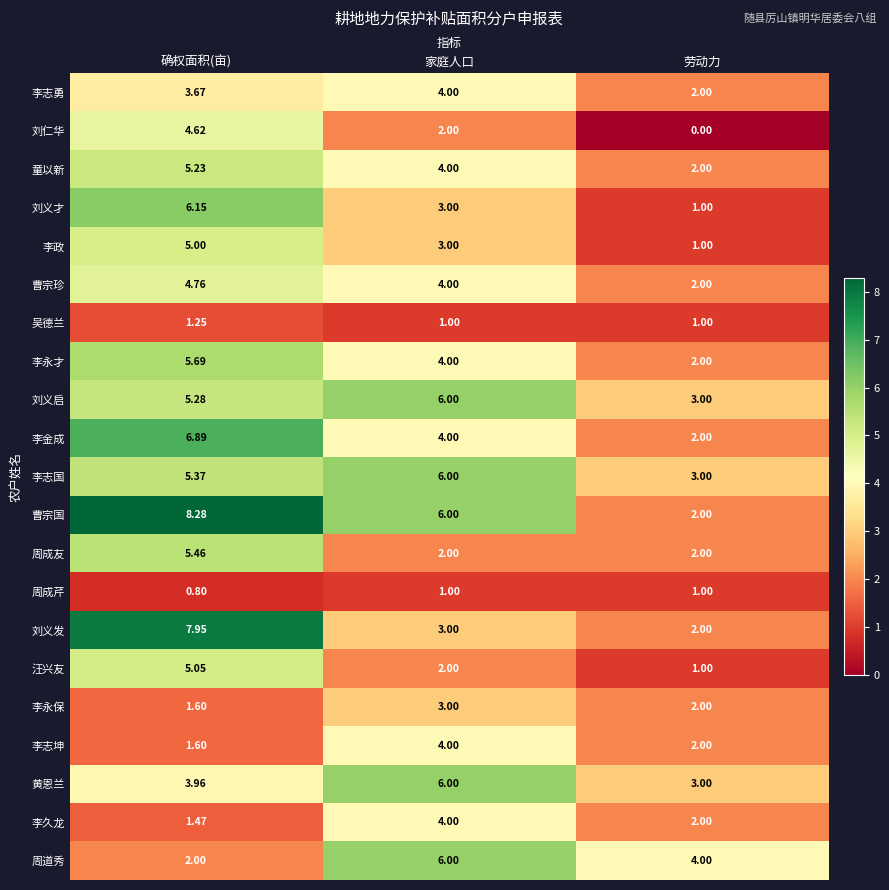

At which label is 周道秀 closest to 4?

劳动力